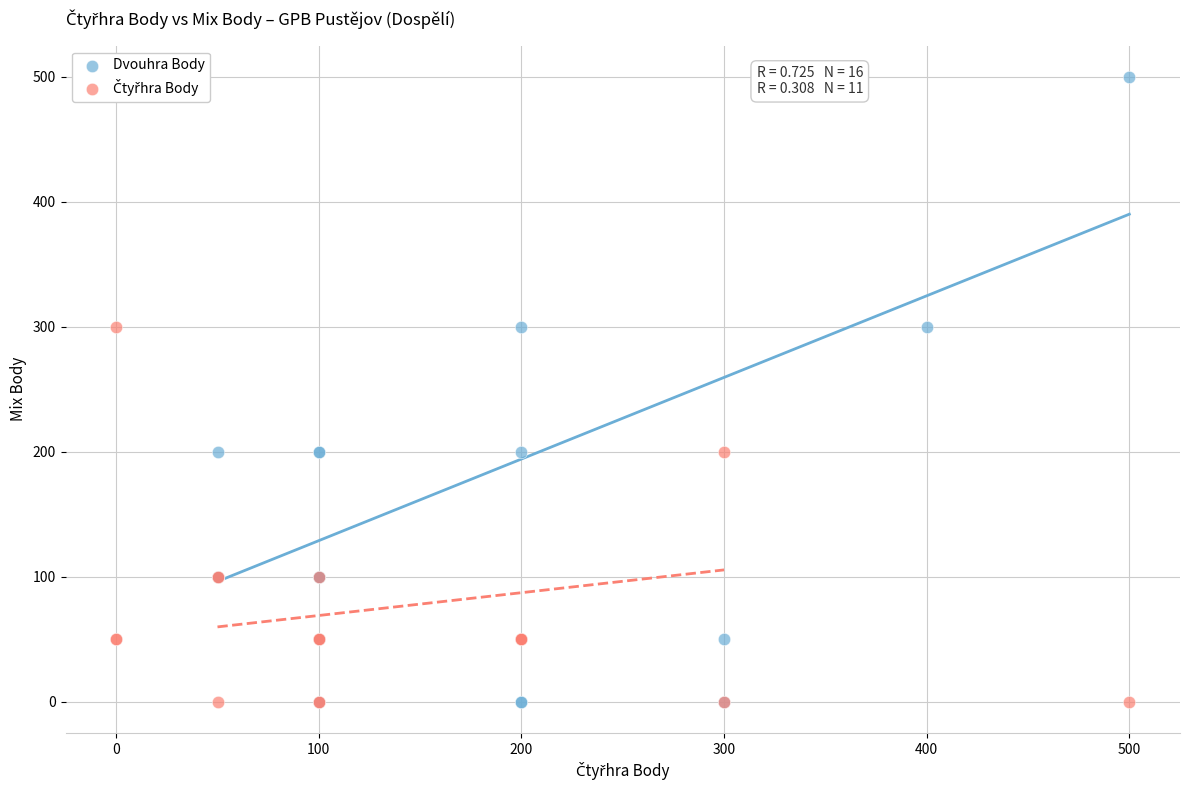

Which series has the widest spread of Y values?

Dvouhra Body